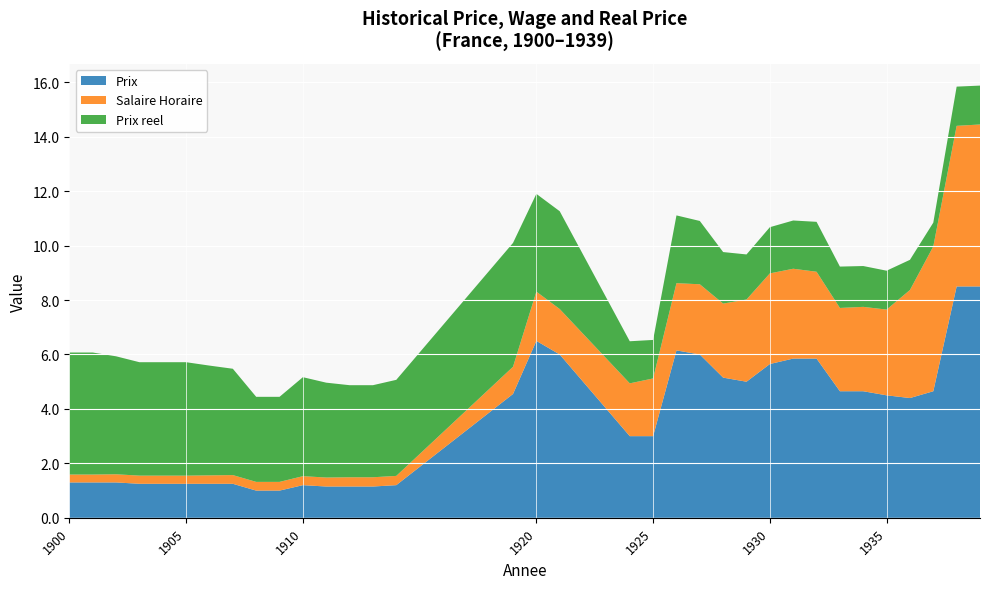

Reading left to right, transcribe all the data shown in this chart.

Prix: 1.3	1.3	1.3	1.2	1.2	1.2	1.2	1.2	1.0	1.0	1.2	1.1	1.1	1.1	1.2	4.5	6.5	6.0	3.0	3.0	6.2	6.0	5.2	5.0	5.7	5.8	5.8	4.7	4.7	4.5	4.4	4.7	8.5	8.5
Salaire Horaire: 0.3	0.3	0.3	0.3	0.3	0.3	0.3	0.3	0.3	0.3	0.3	0.3	0.3	0.3	0.3	1.0	1.8	1.7	1.9	2.1	2.5	2.6	2.7	3.0	3.3	3.3	3.2	3.1	3.1	3.1	4.0	5.3	5.9	6.0
Prix reel: 4.5	4.5	4.3	4.2	4.2	4.2	4.0	3.9	3.1	3.1	3.6	3.5	3.4	3.4	3.5	4.5	3.6	3.6	1.5	1.4	2.5	2.3	1.9	1.7	1.7	1.8	1.8	1.5	1.5	1.4	1.1	0.9	1.4	1.4